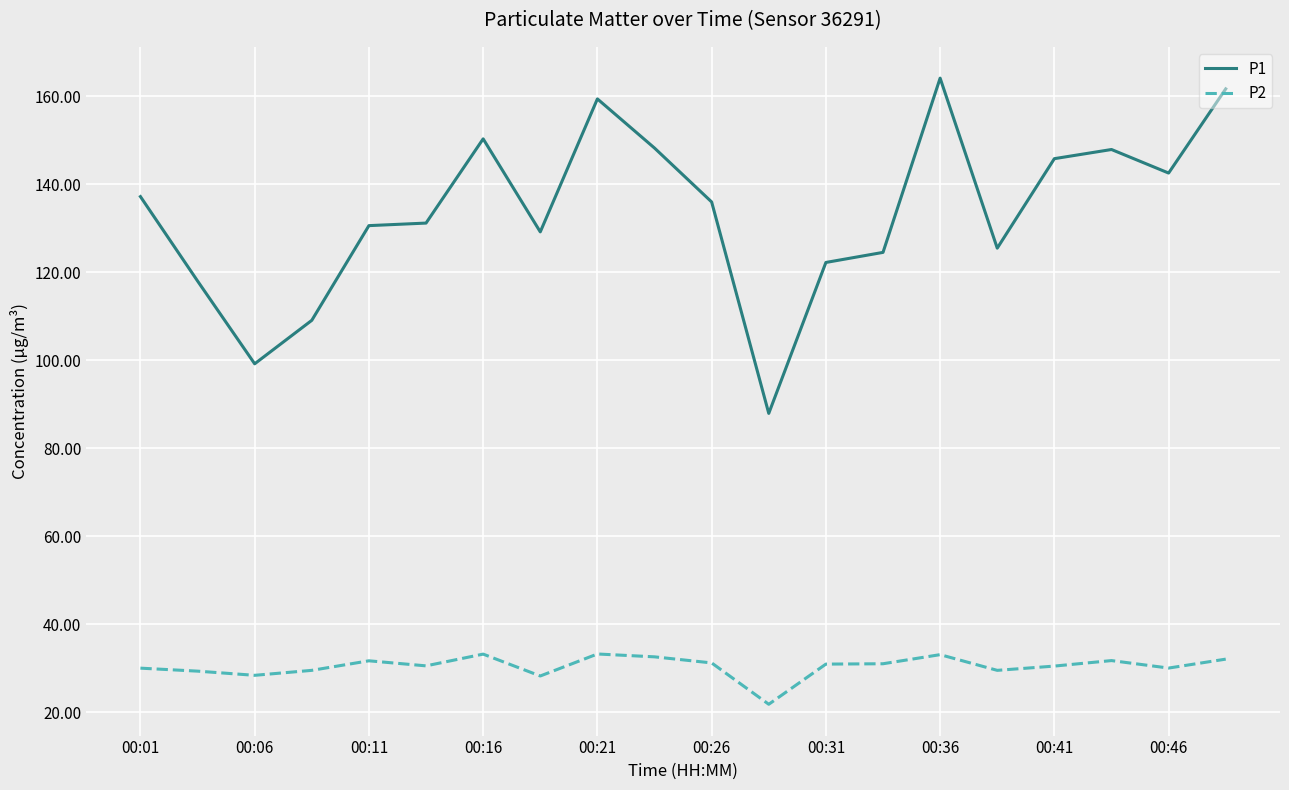

True or false: P1 and P2 intersect in this chart.

False